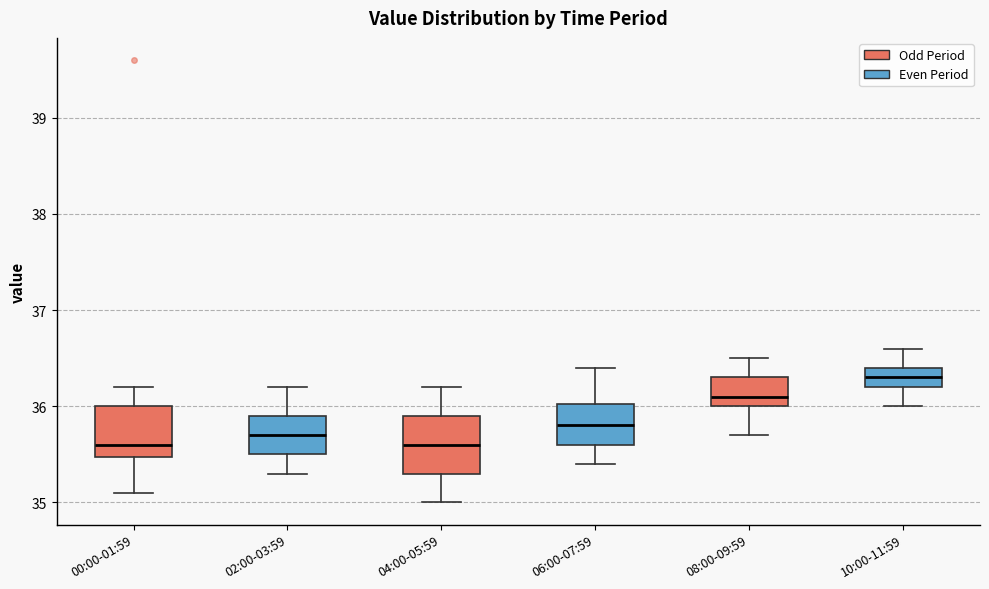

Which box's median line is the highest?

10:00-11:59